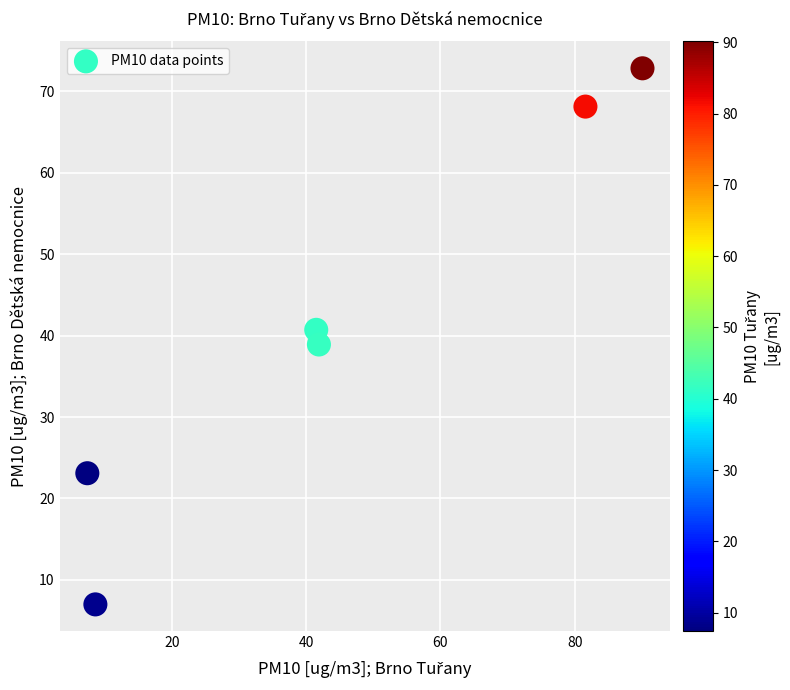

What is the average X value?

45.2